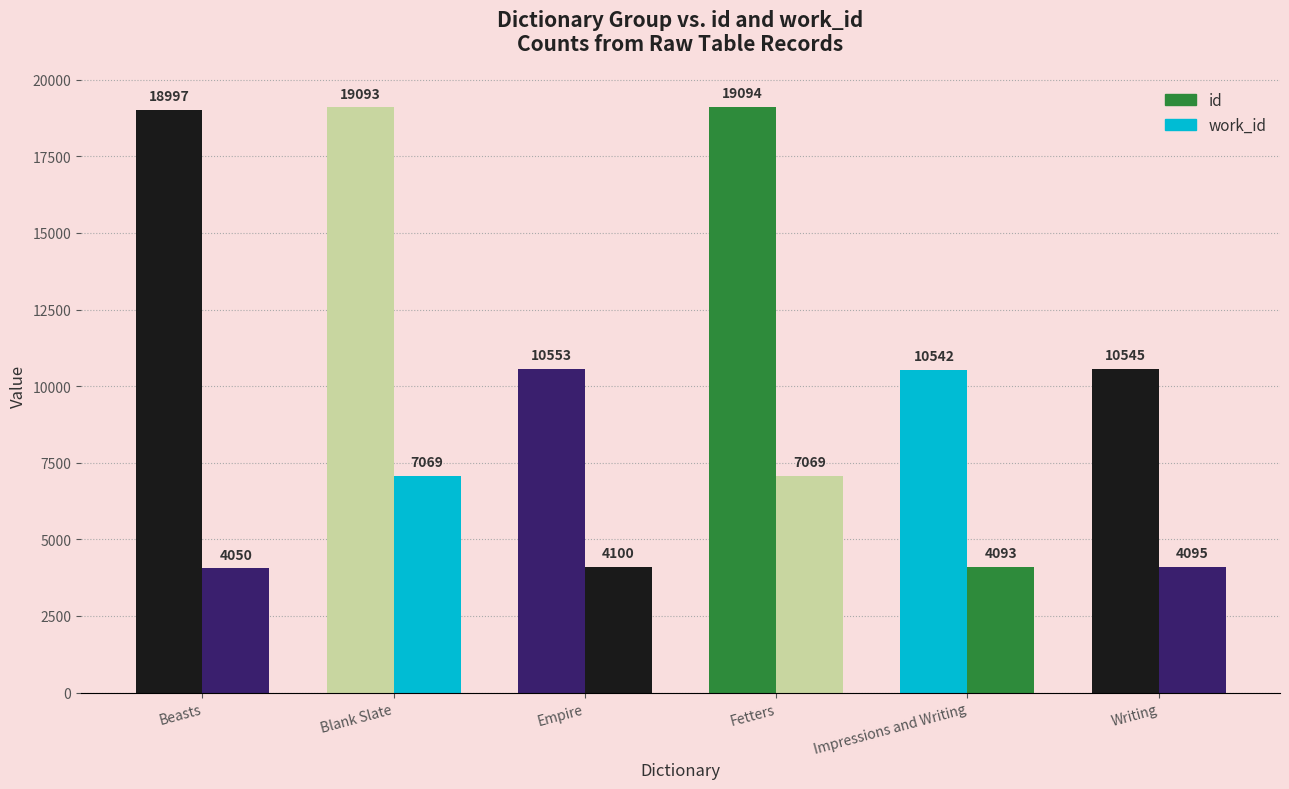

What is the sum of all id values?

88824